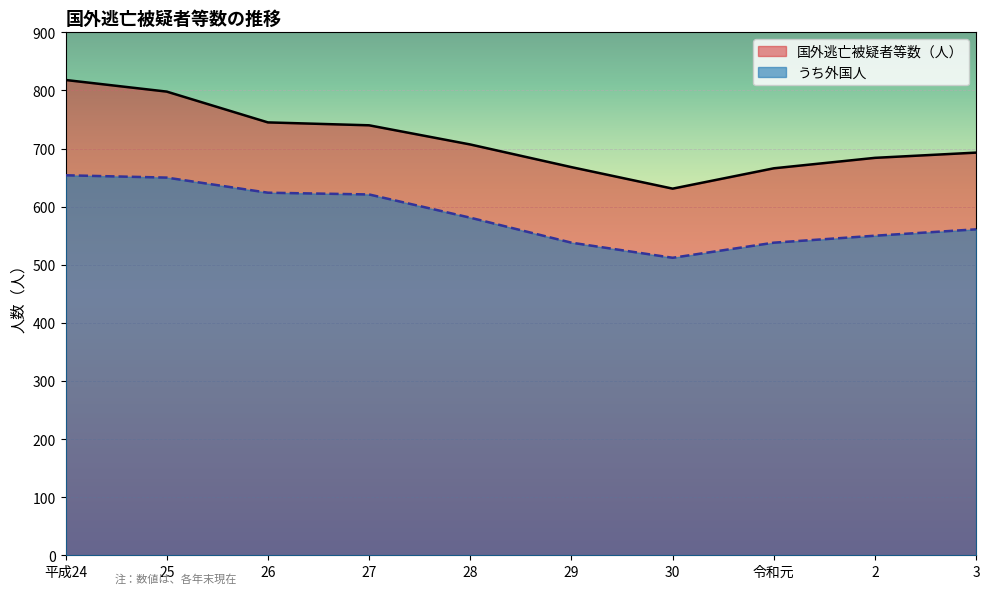

How many values in the 国外逃亡被疑者等数（人） series are below 707?

5